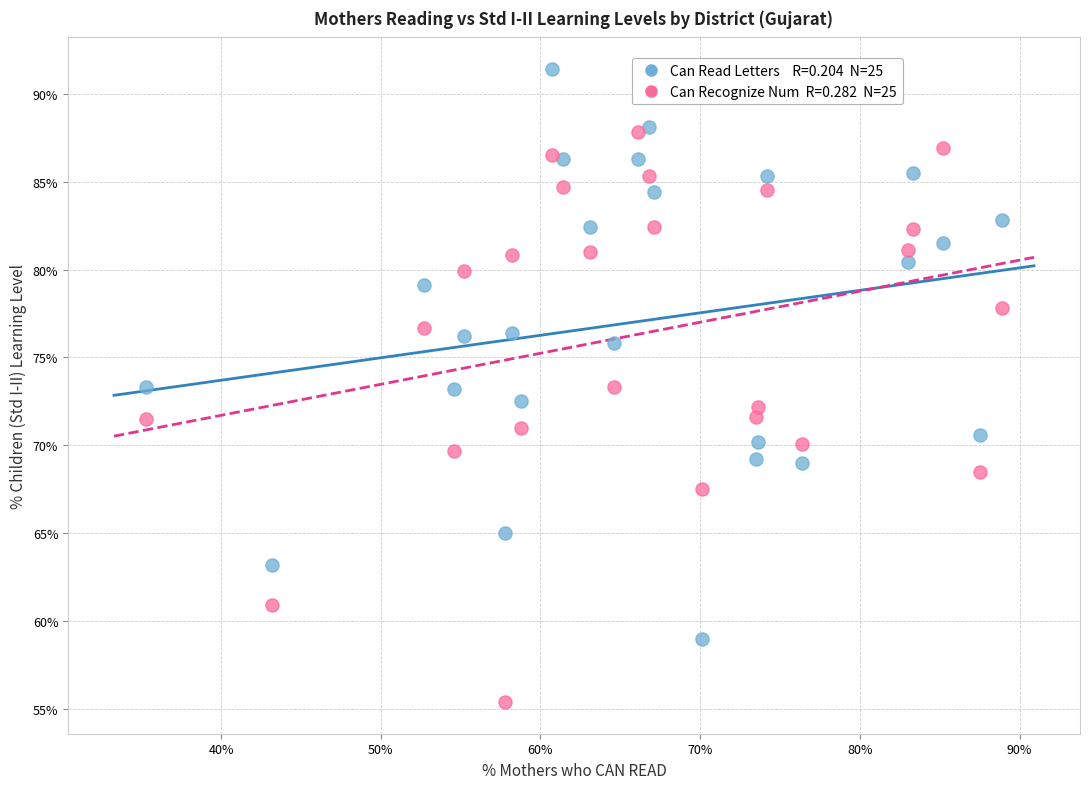

Across all data points, what is the range of Y values (max minus min)?

36.0